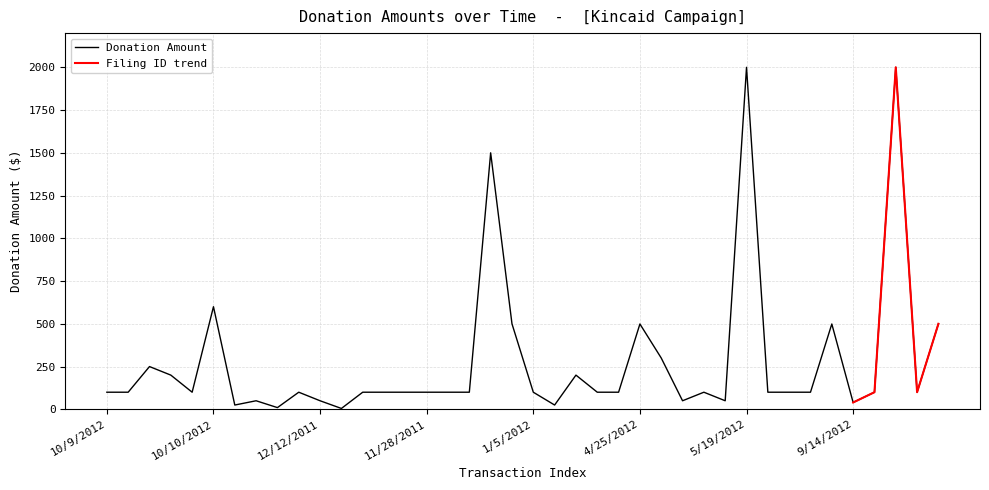

How many points are lower than both their immediate neighbors (excluding endpoints)?

9